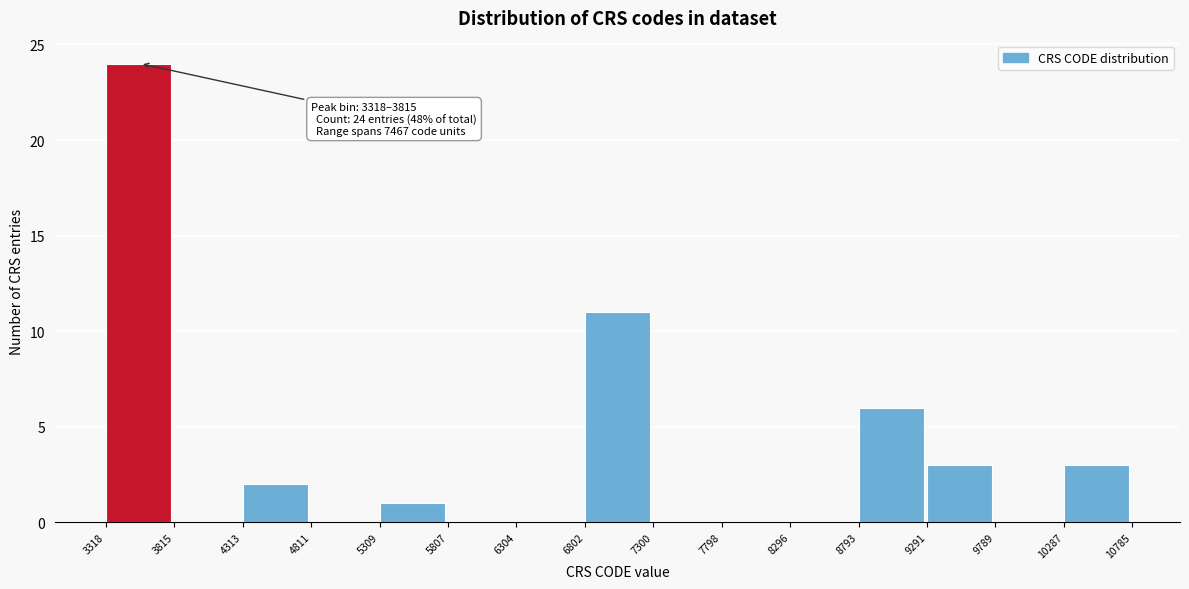

Which range on the x-axis has the tallest bar?

3318 to 3815